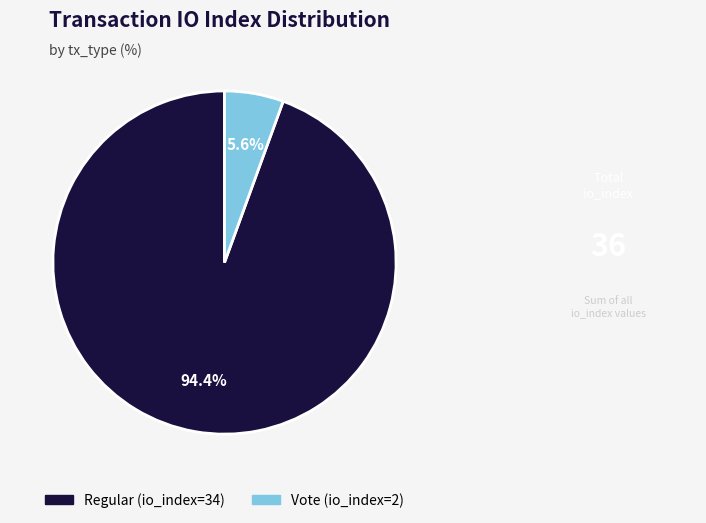

Which has a higher value, Vote (io_index=2) or Regular (io_index=34)?

Regular (io_index=34)